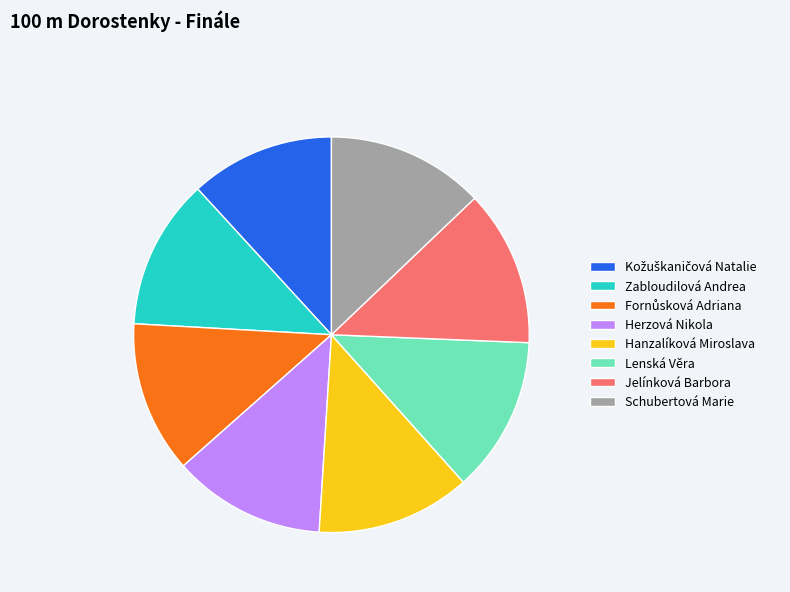

Is there a majority slice in this chart?

No